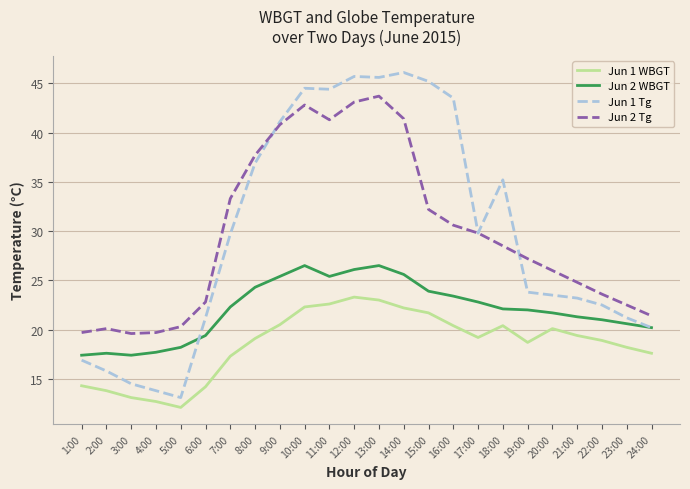

What is the total value across all series at 10:00?

136.1